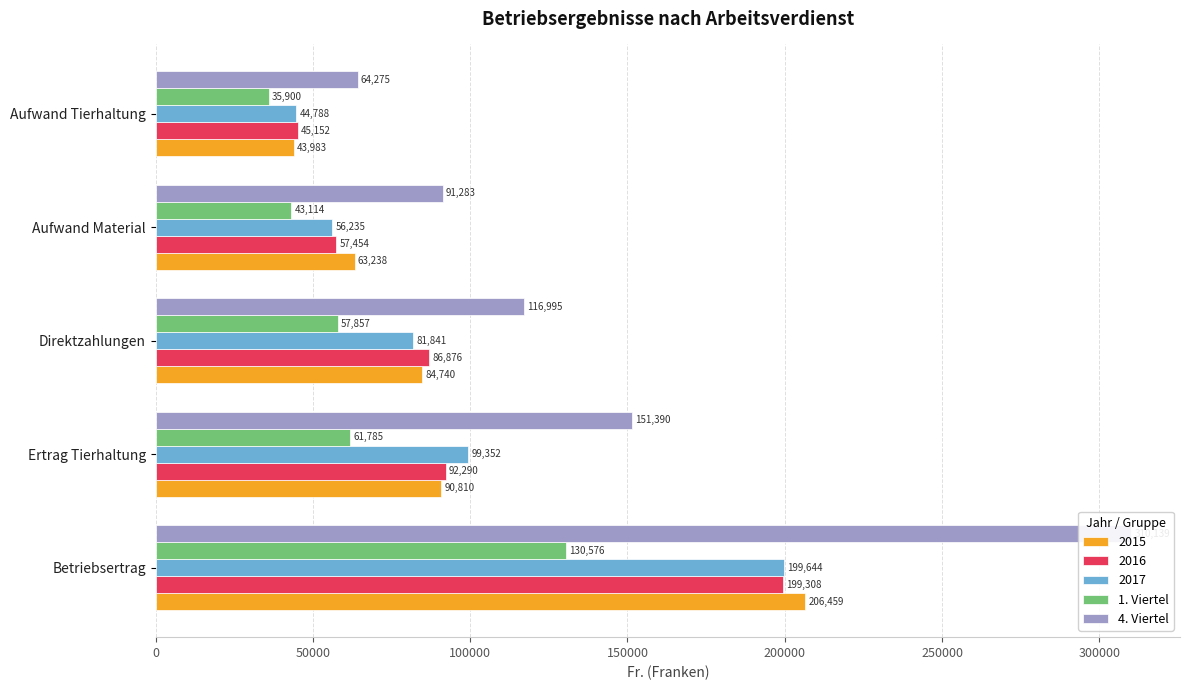

What is the value of the 4. Viertel bar at the 1st from the left?

310139